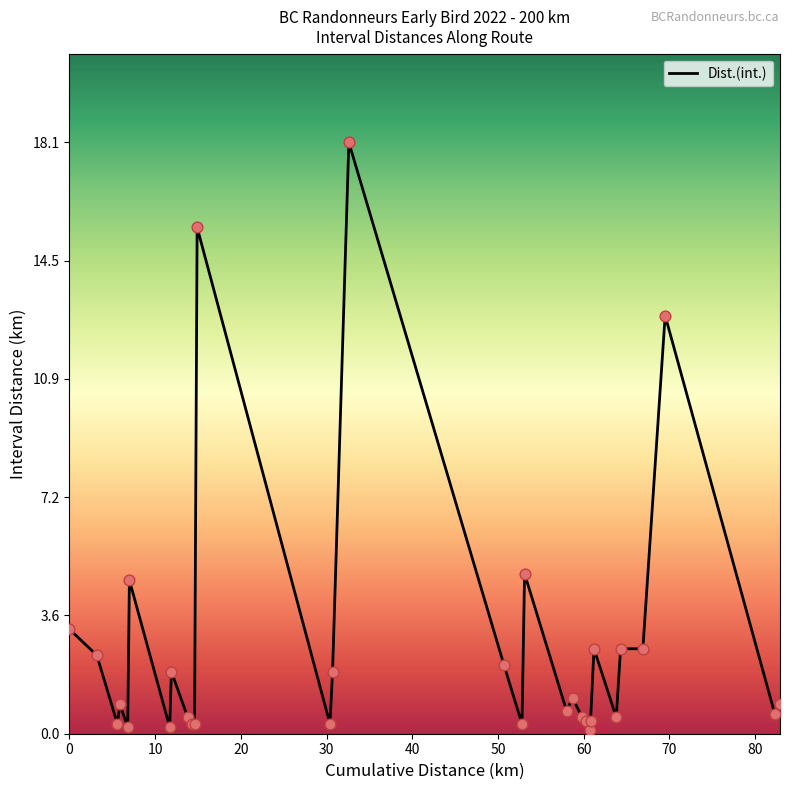

What is the difference between the maximum and minimum values?

18.0